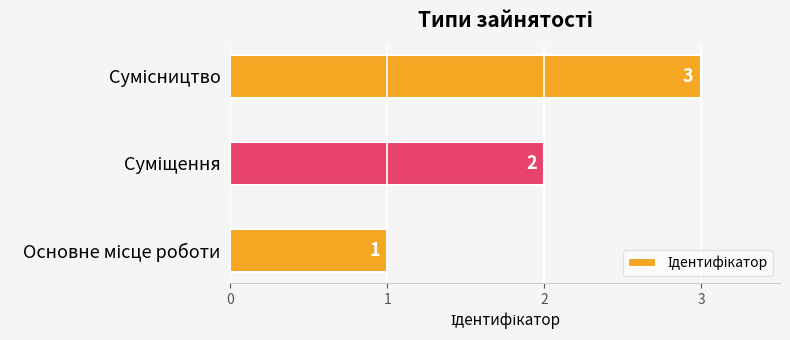

What is the greatest value displayed?

3